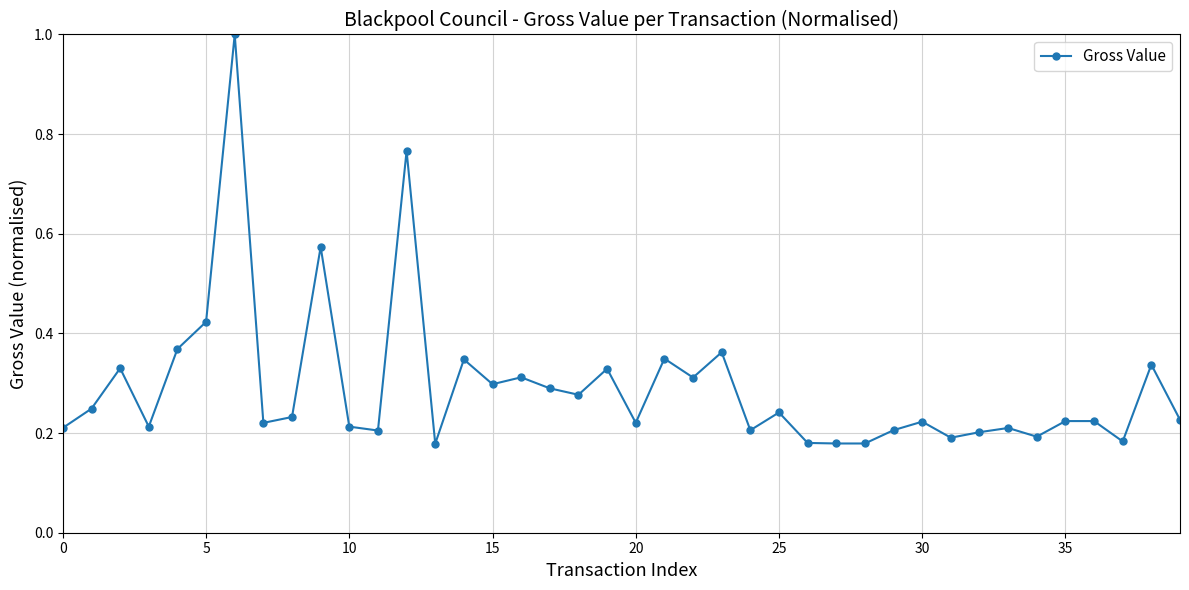

True or false: the data has more than 1 interior local peaks.

True